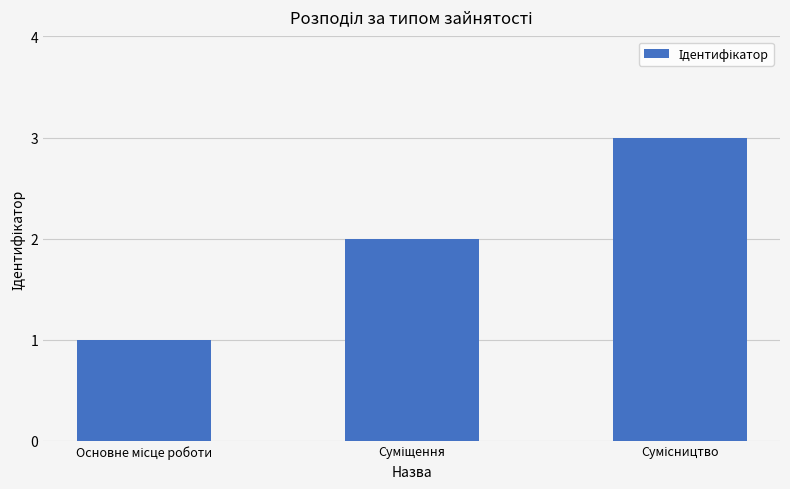

What is the greatest value displayed?

3